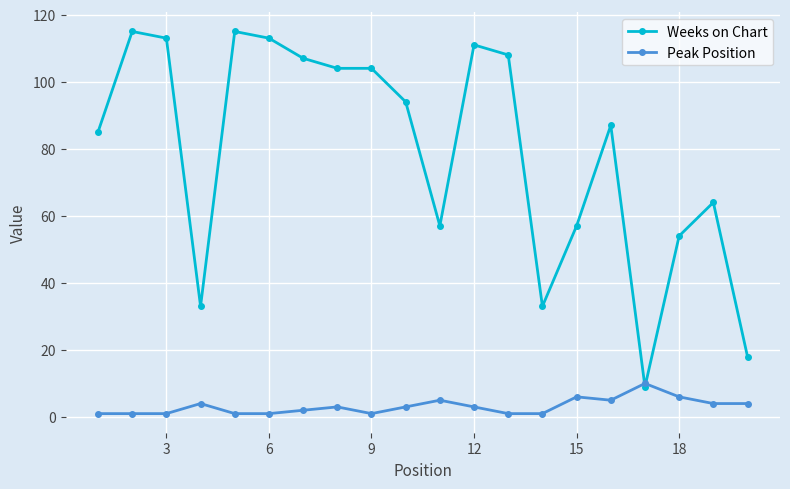

What is the greatest value displayed?

115